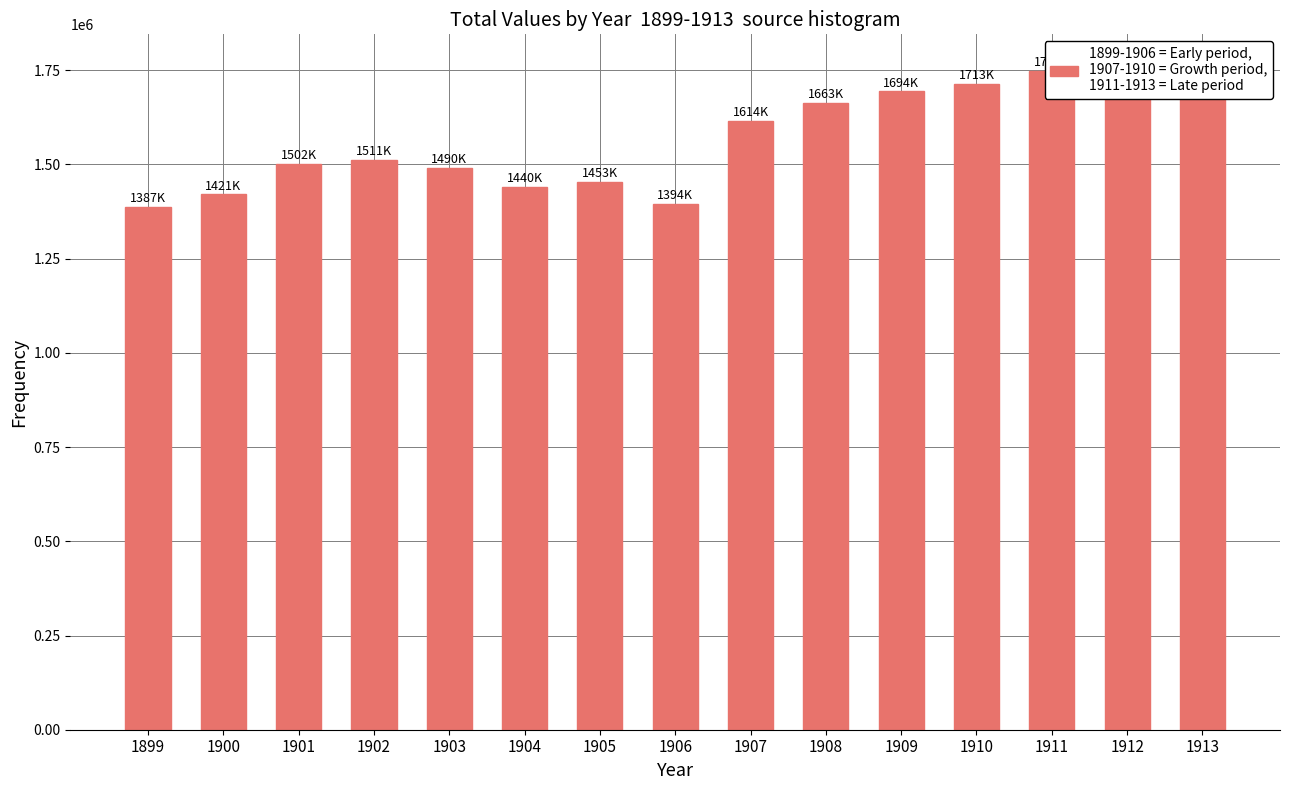

List the labels in order of value, smallest first.

1899, 1906, 1900, 1904, 1905, 1903, 1901, 1902, 1907, 1908, 1909, 1910, 1912, 1911, 1913